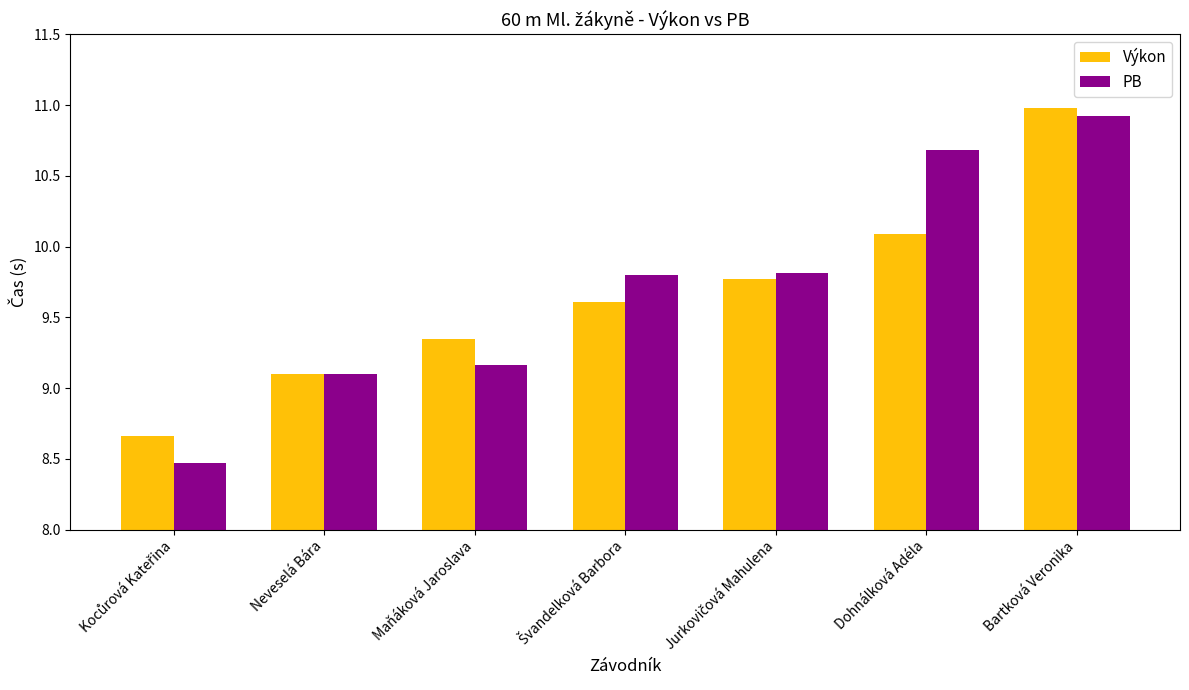

Which series has the largest range (max minus min)?

PB